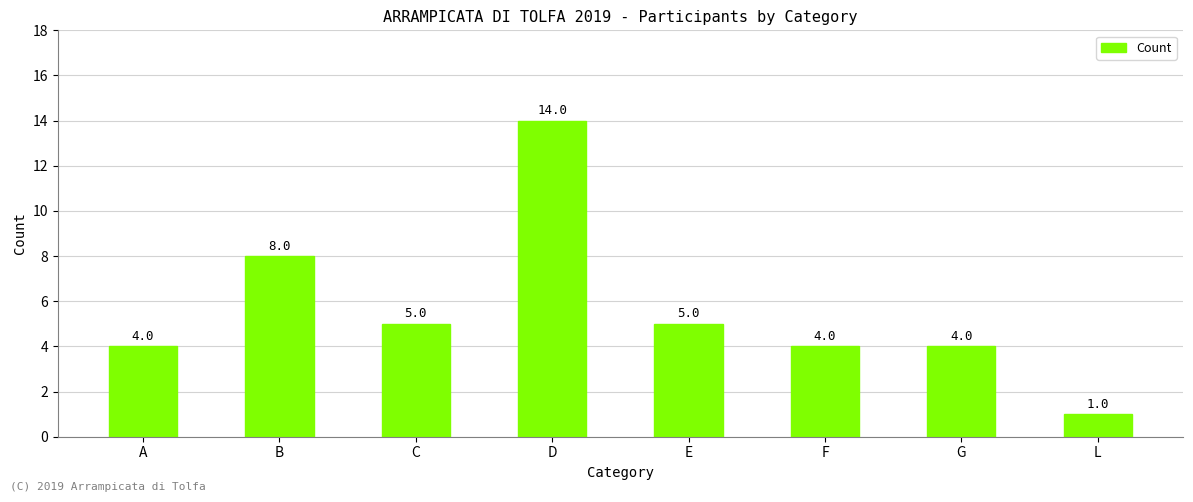

At which label is the value closest to 7?

B